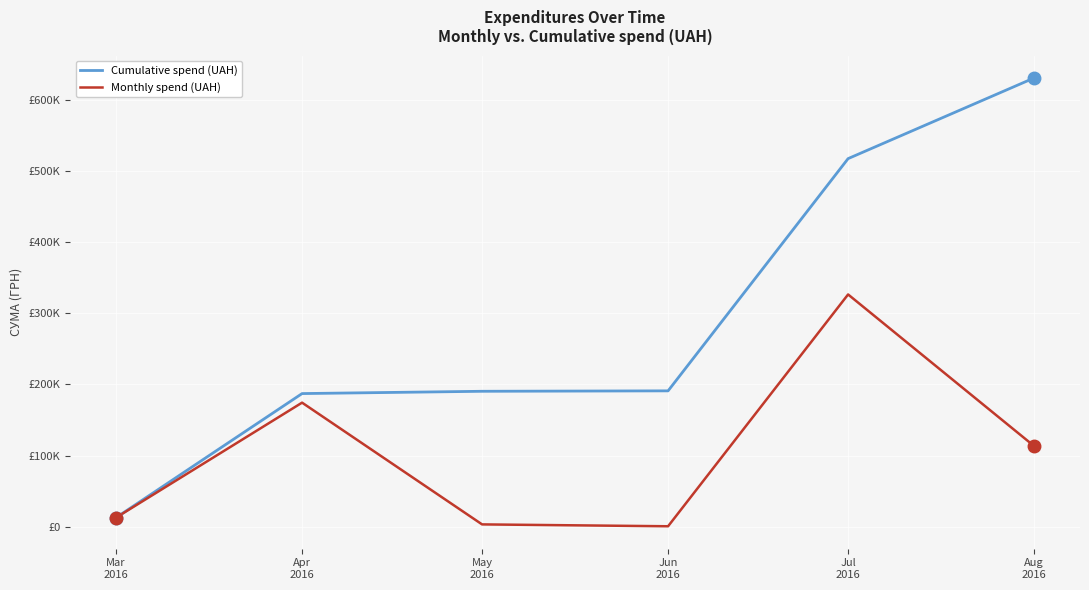

Rank the series by their average value, from highest to lowest.

Cumulative spend (UAH), Monthly spend (UAH)